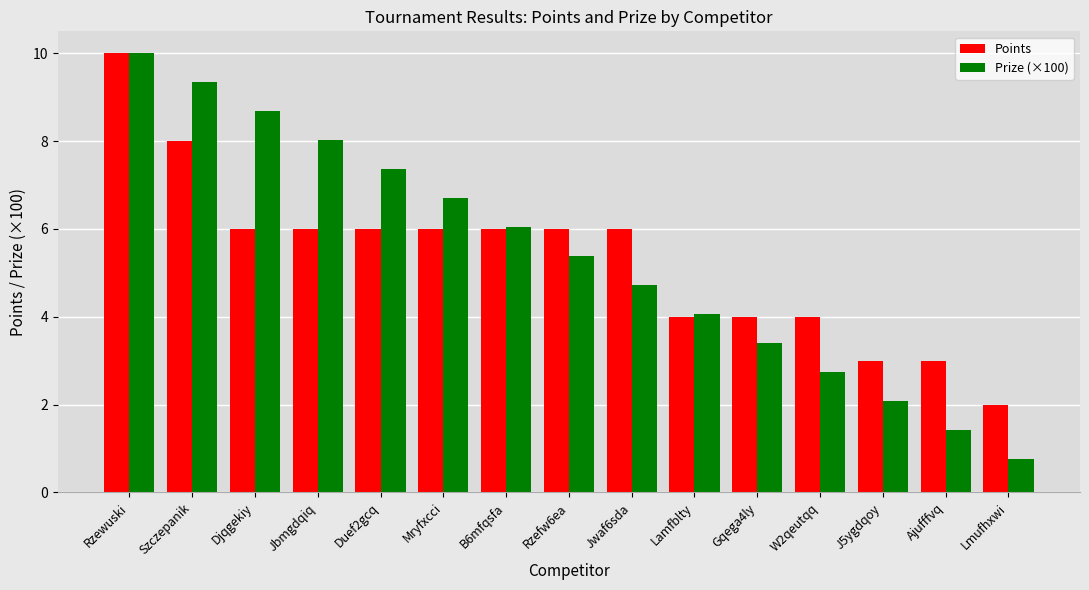

How many bars are there in total?

30